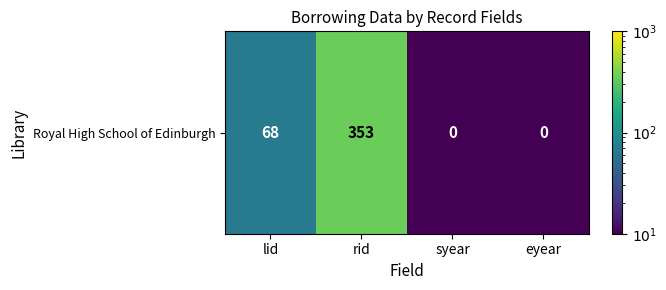

Where does the data first go above 68?

rid